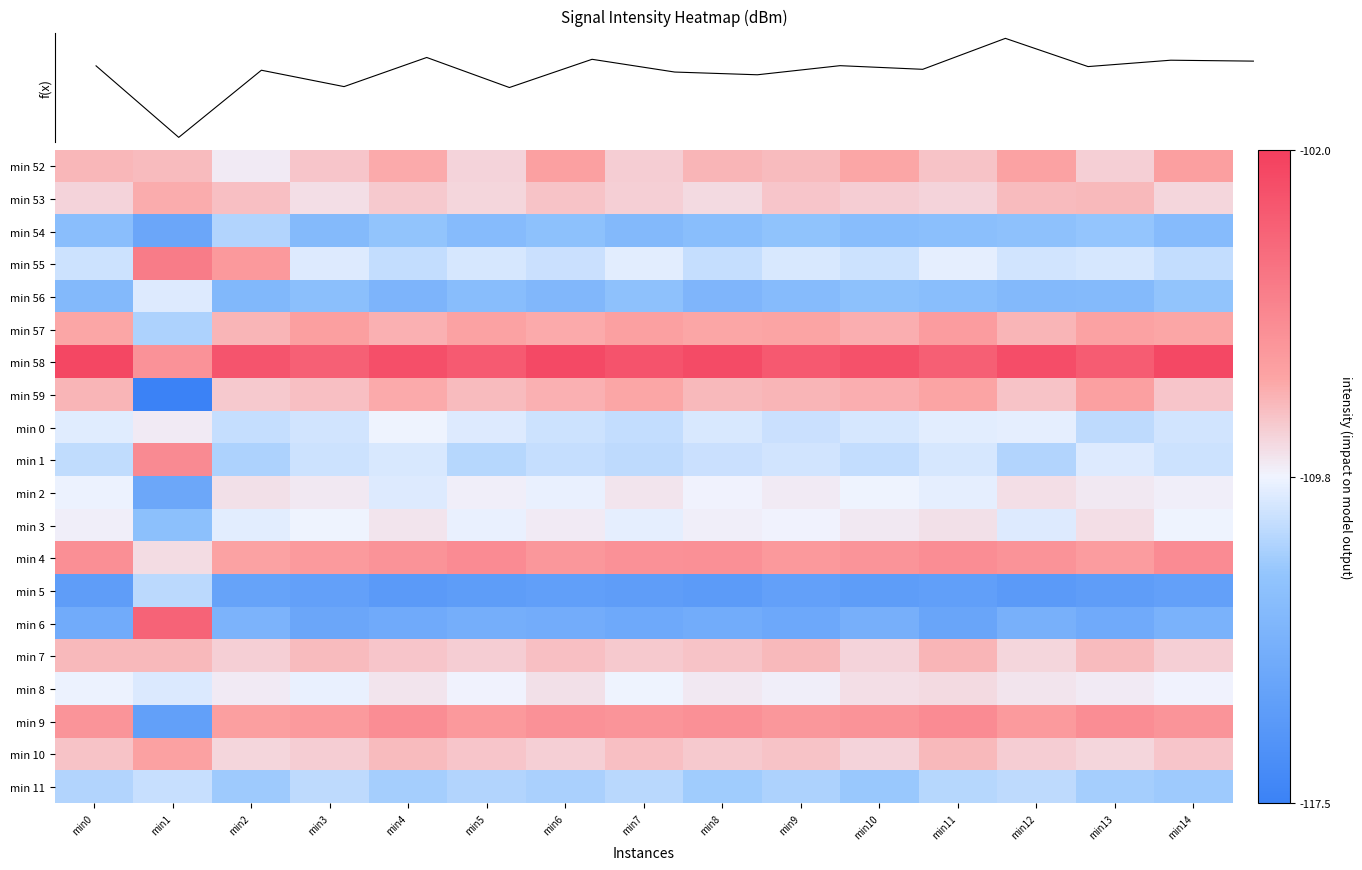

The value of min 7 at min10 is -148.8. True or false?

False